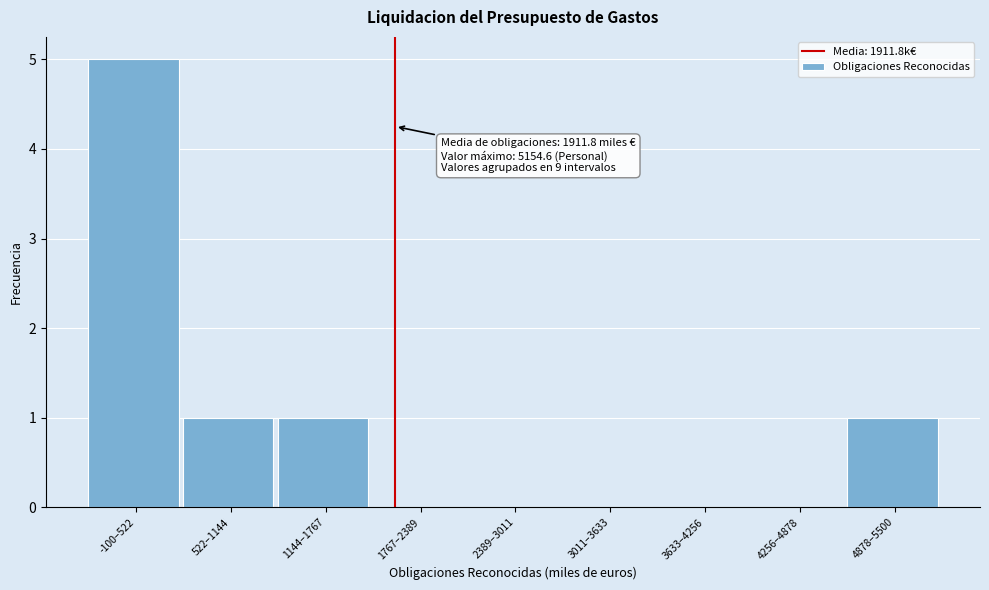

Reading left to right, list all the values displayed in this chart.

-100–522=5	522–1144=1	1144–1767=1	1767–2389=0	2389–3011=0	3011–3633=0	3633–4256=0	4256–4878=0	4878–5500=1